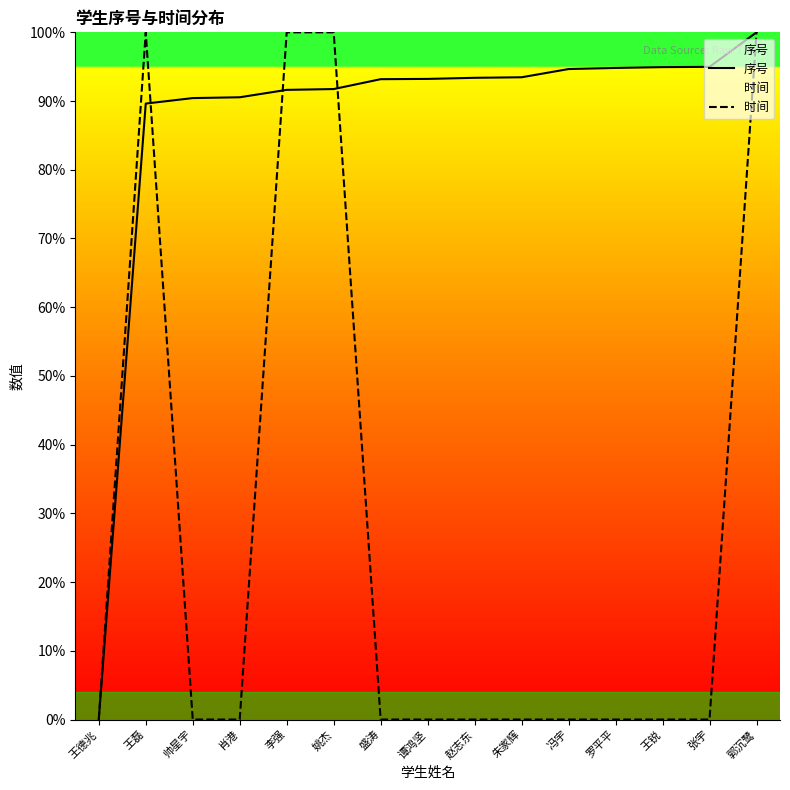

True or false: 时间 and 序号 cross at least once.

True